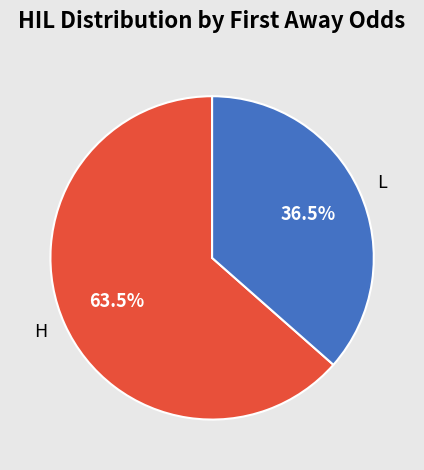

What portion of the pie excludes H?

36.5%